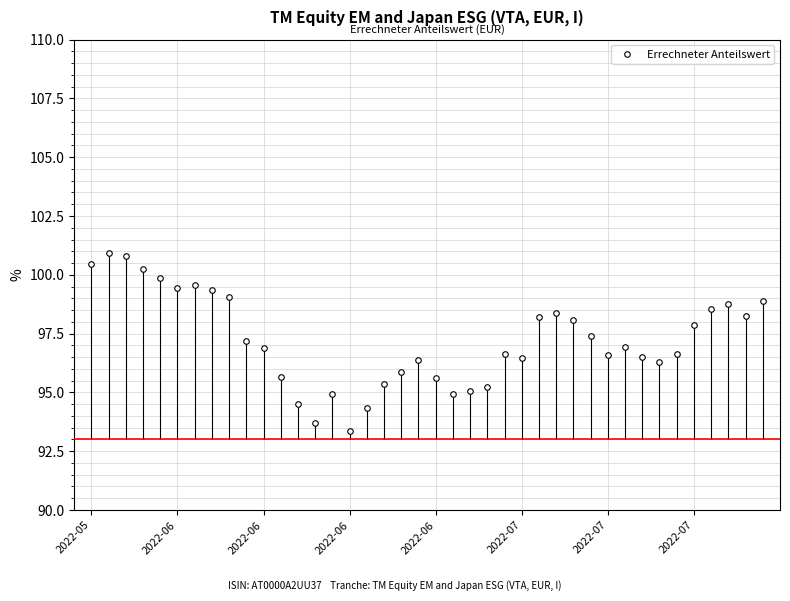

Does the chart have visible grid lines?

Yes